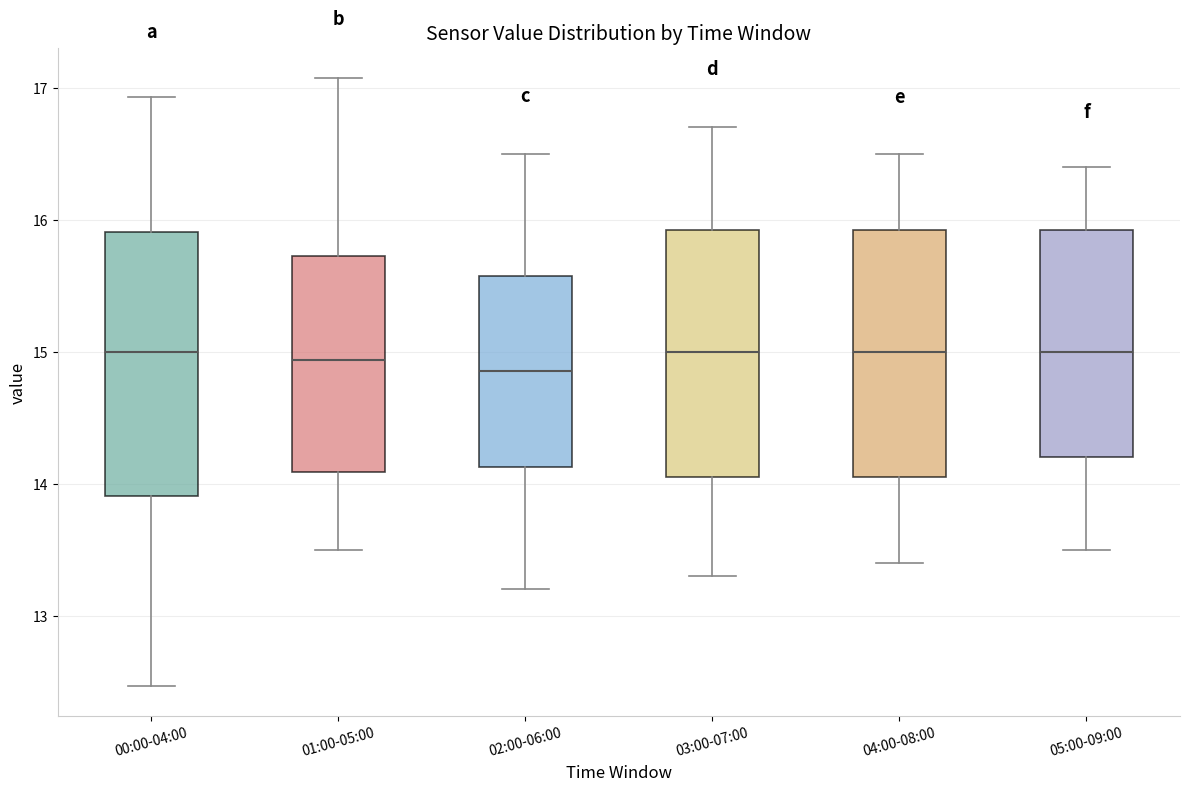

Reading left to right, transcribe this box plot: for each box, give where its median line is, the range the box spans, and where its two whiskers end, as read against the y-axis. The values are not printed on the chart, so give them approximately, as read against the axis.

00:00-04:00: median 15.0, box 13.9 to 15.9, whiskers 12.5 to 16.9
01:00-05:00: median 14.9, box 14.1 to 15.7, whiskers 13.5 to 17.1
02:00-06:00: median 14.9, box 14.1 to 15.6, whiskers 13.2 to 16.5
03:00-07:00: median 15.0, box 14.1 to 15.9, whiskers 13.3 to 16.7
04:00-08:00: median 15.0, box 14.1 to 15.9, whiskers 13.4 to 16.5
05:00-09:00: median 15.0, box 14.2 to 15.9, whiskers 13.5 to 16.4